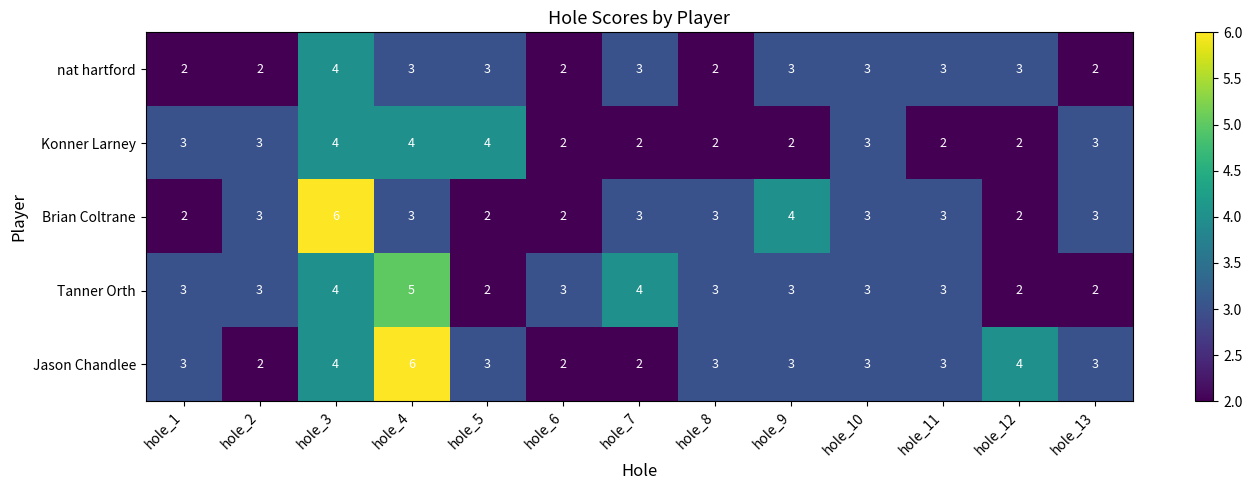

The Brian Coltrane series shows 2 at hole_10. True or false?

False